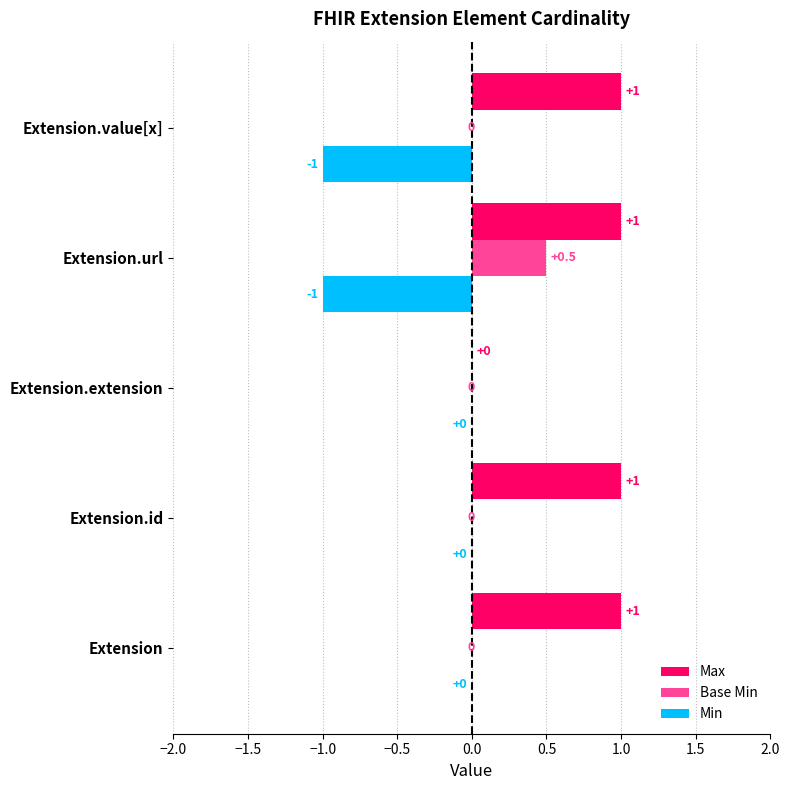

What is the highest value of the Max series?

1.0